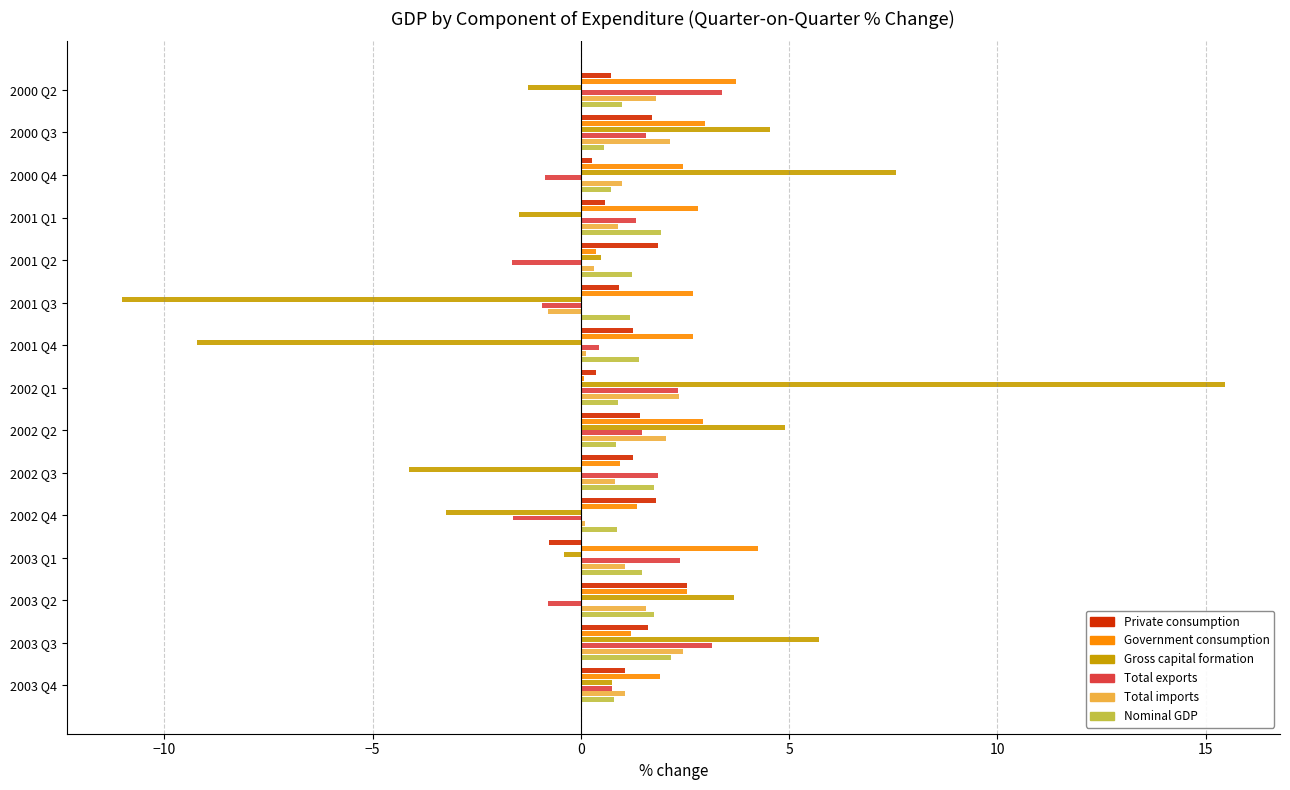

What is the greatest value displayed?

15.5